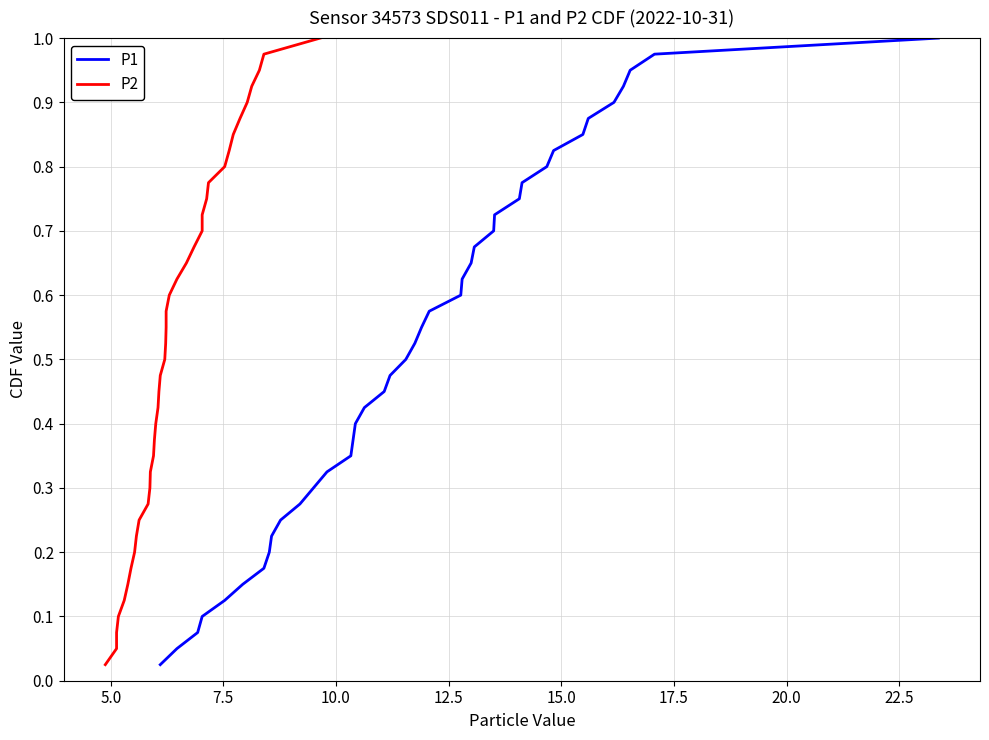

What is the sum of all P1 values?

20.5